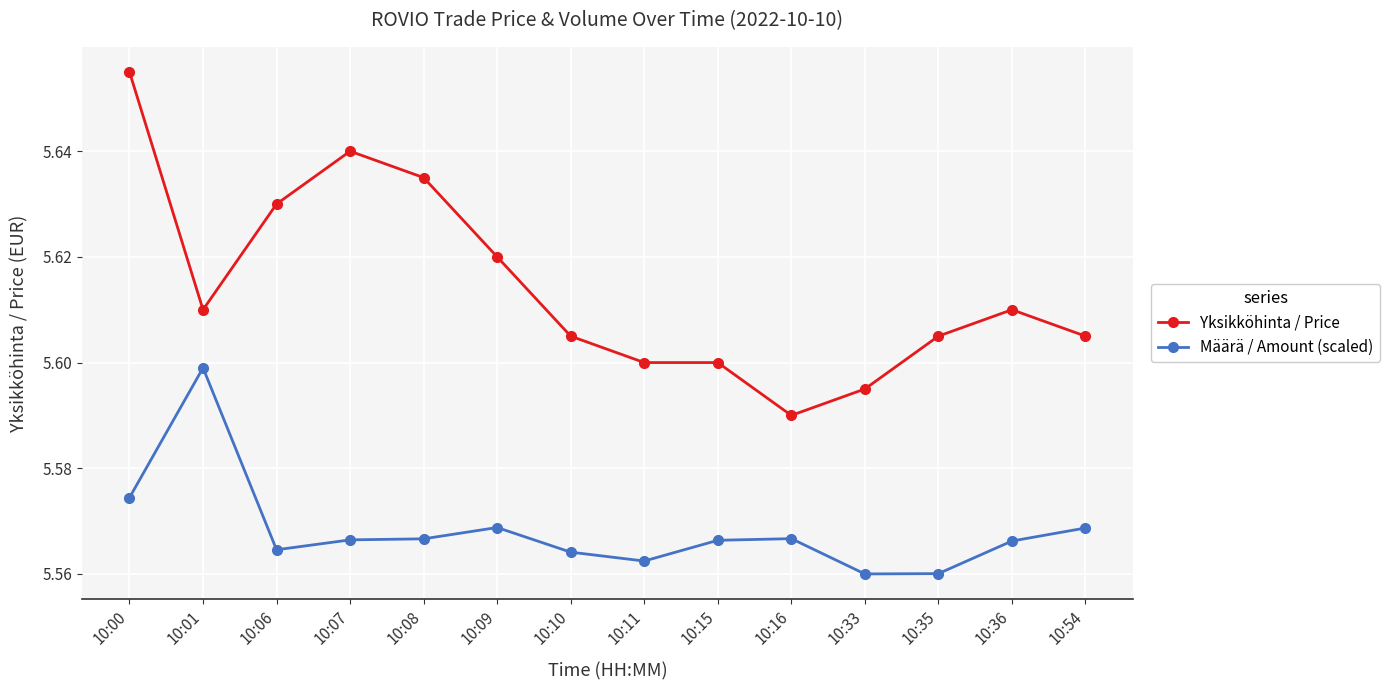

Is it true that Yksikköhinta / Price equals 8.4 at 10:15?

False